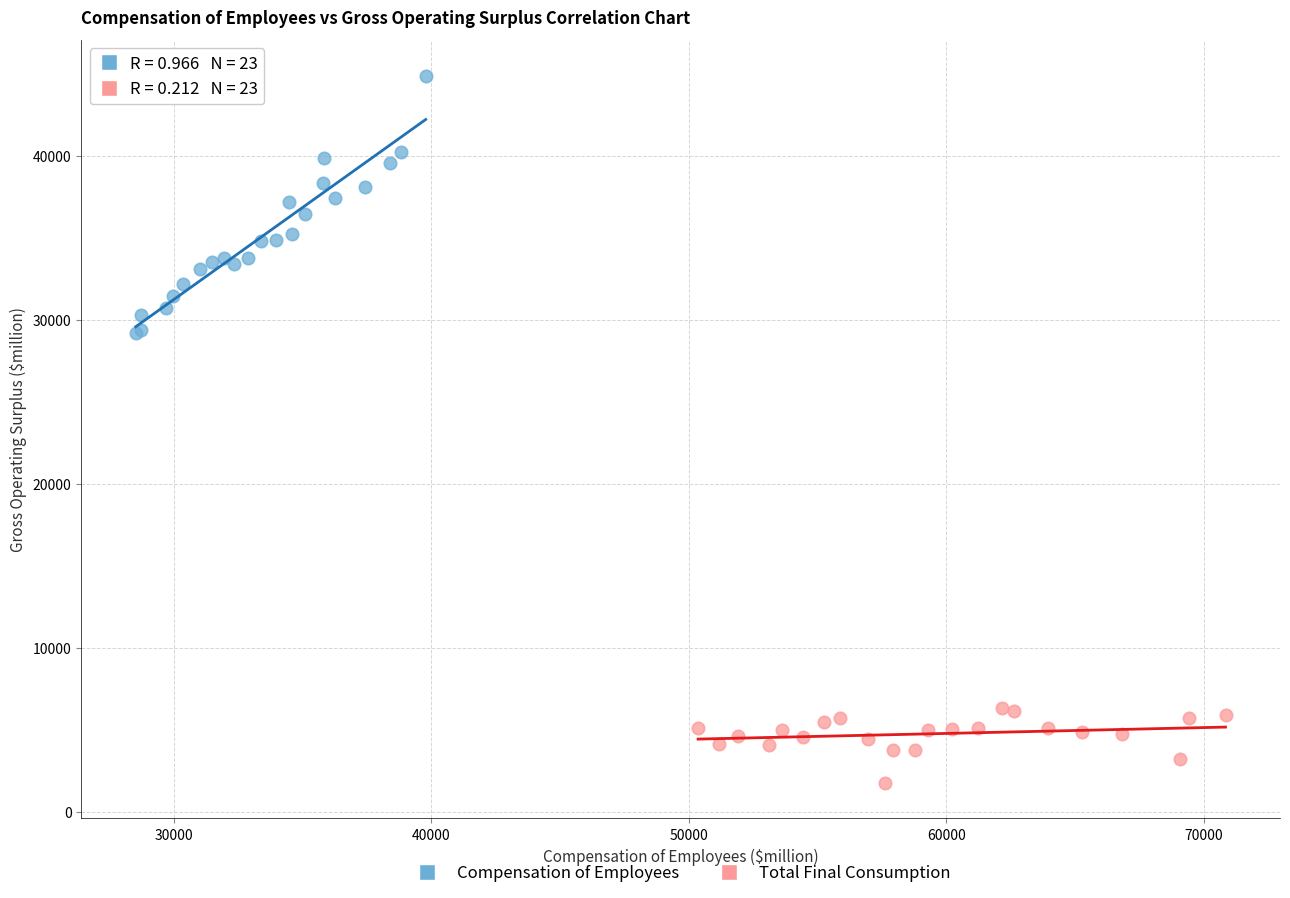

Which series contains the highest Y value?

Compensation of Employees